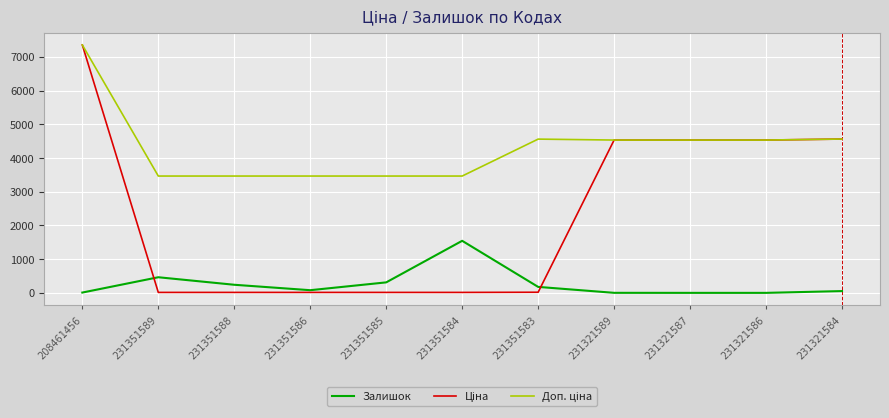

What is the sum of all Залишок values?

2898.0